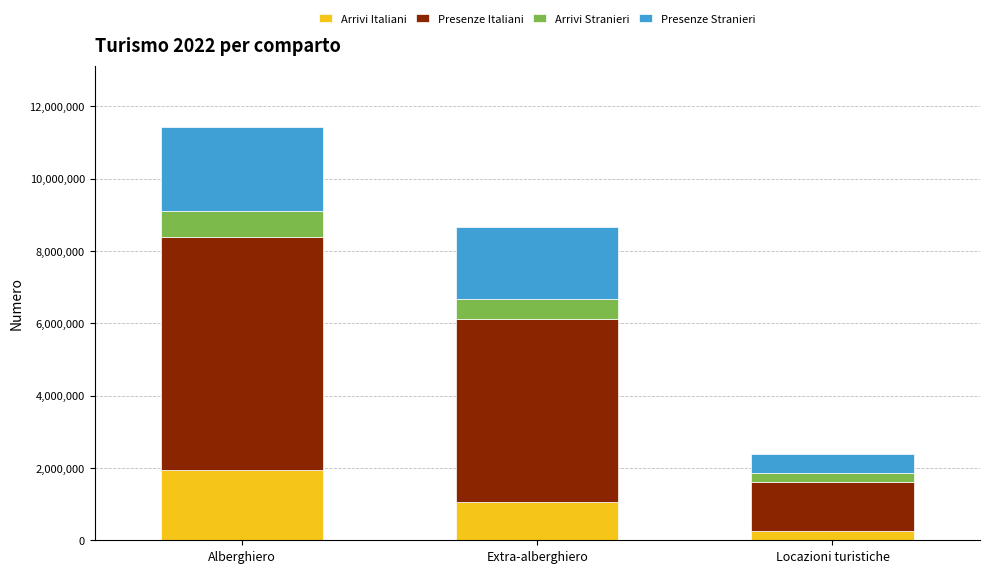

What is the sum of the Arrivi Italiani values at Extra-alberghiero and Alberghiero?

2983102